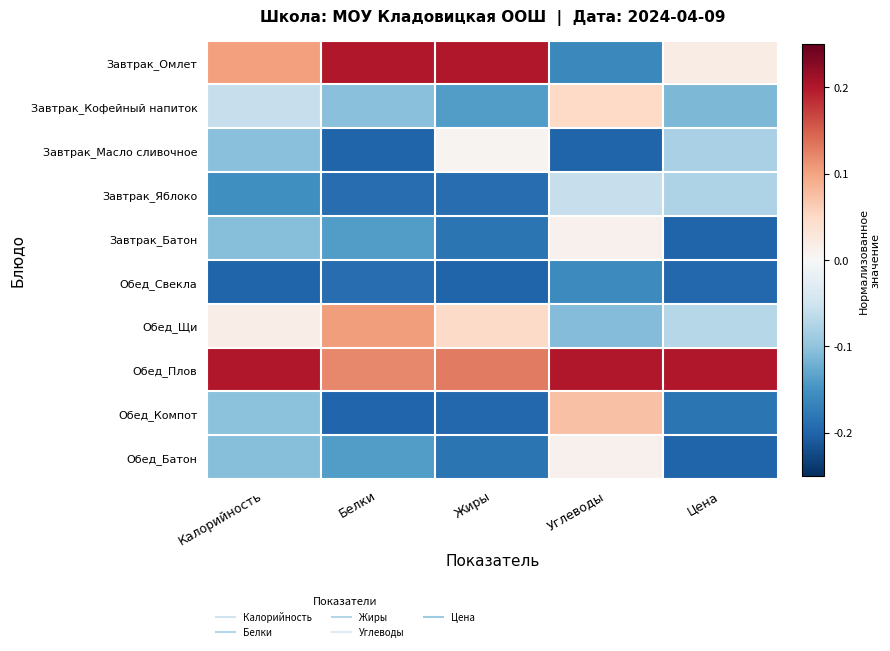

How many series are shown in this chart?

10